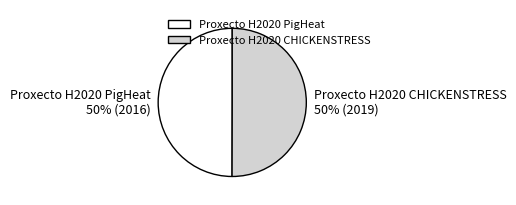

To the nearest percent, what is the average slice percentage?

50%